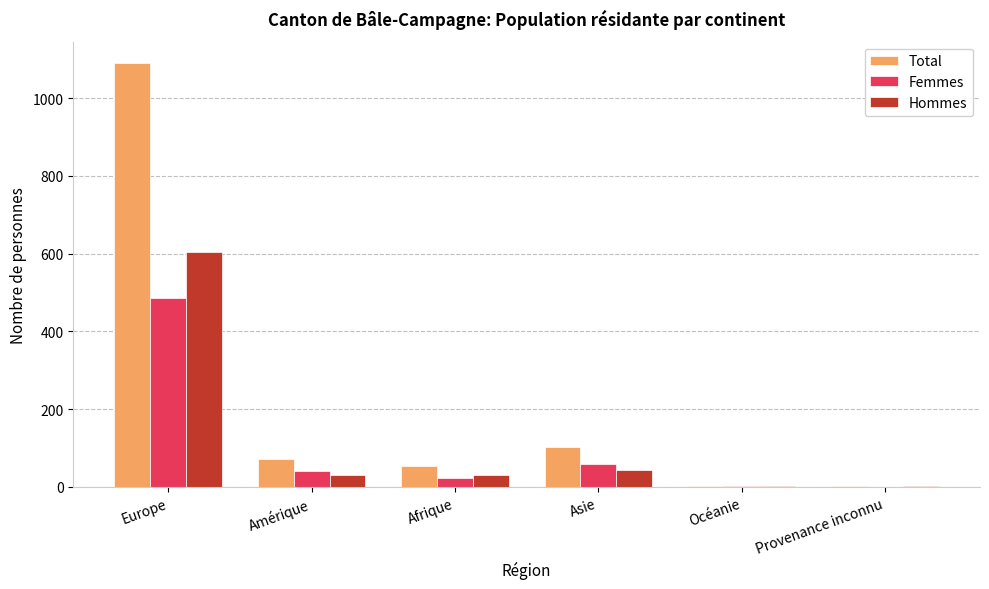

What is the total value across all series at Amérique?

142